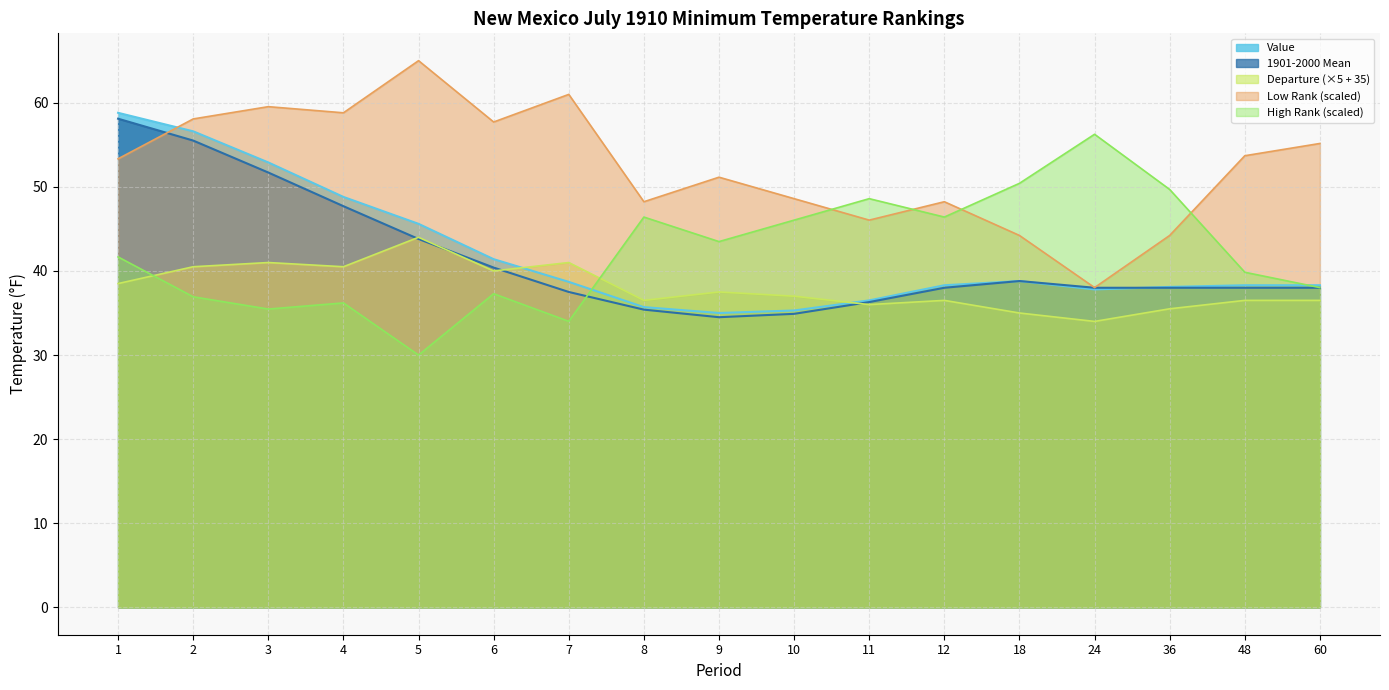

What is the difference between the 1901-2000 Mean values at 2 and 24?

17.5